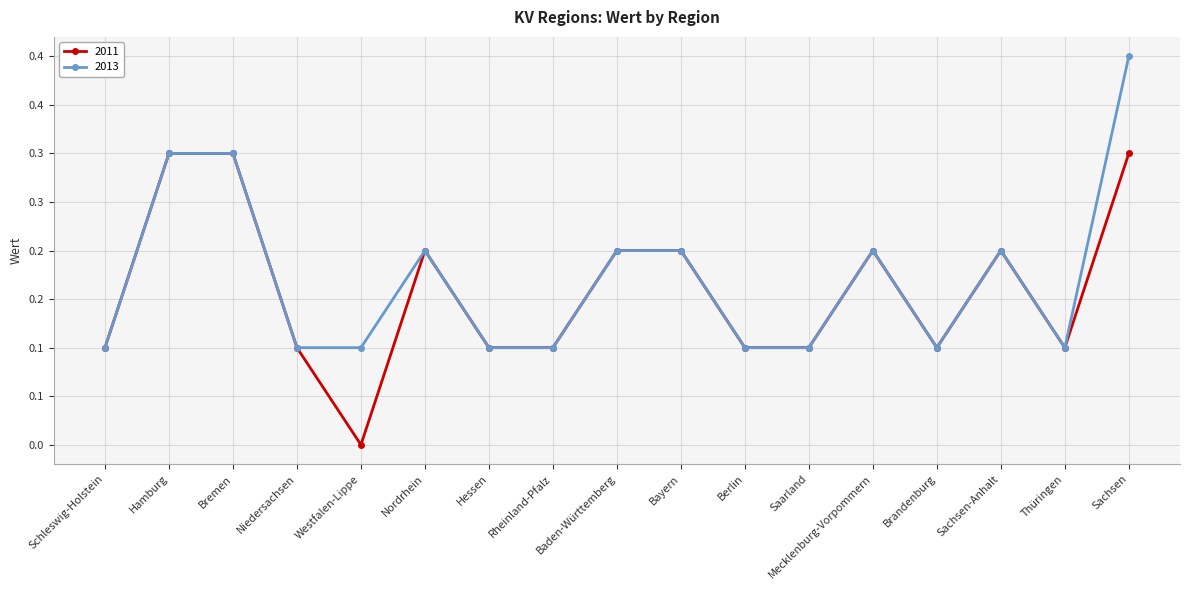

What is the difference between the second highest and minimum values in the 2013 series?

0.2